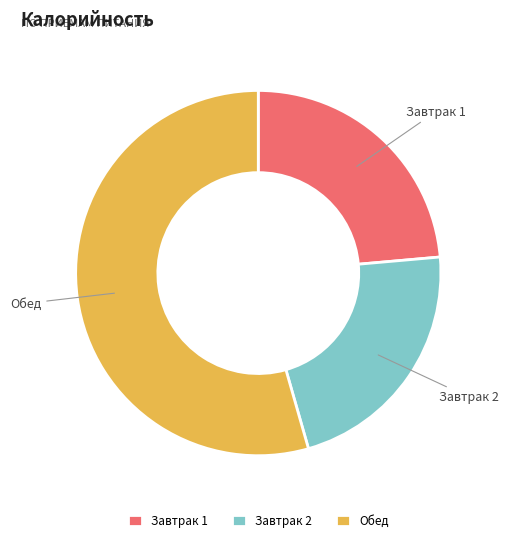

Between Завтрак 2 and Обед, which is larger?

Обед